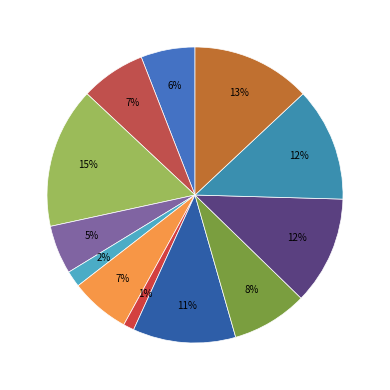

Count the number of slices in the pie.

12